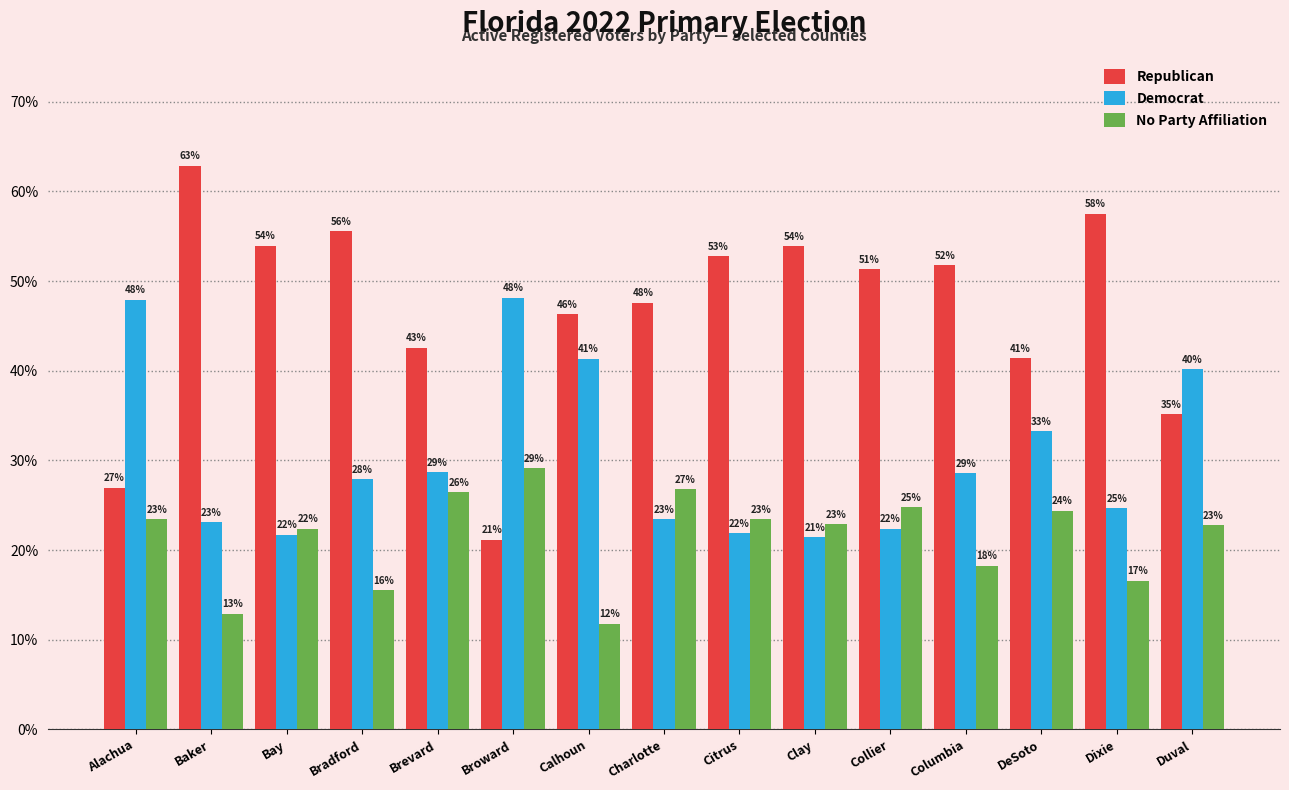

Which category has the highest value in the Democrat series?

Broward